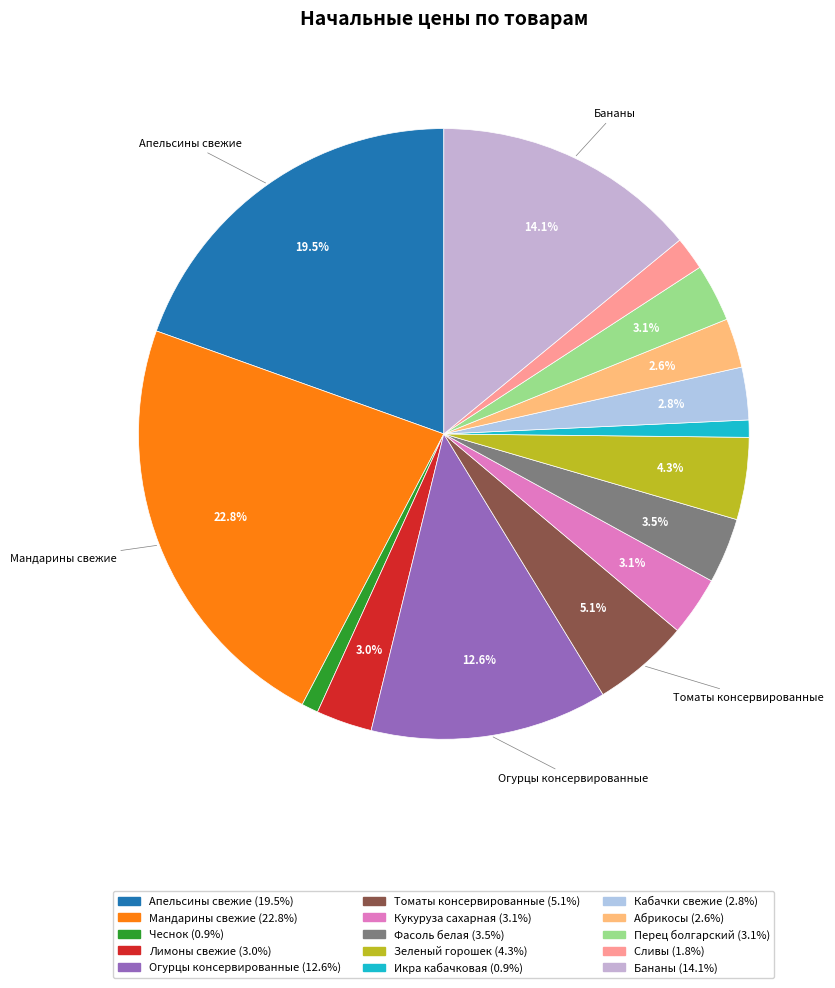

How many segments does this pie chart have?

15